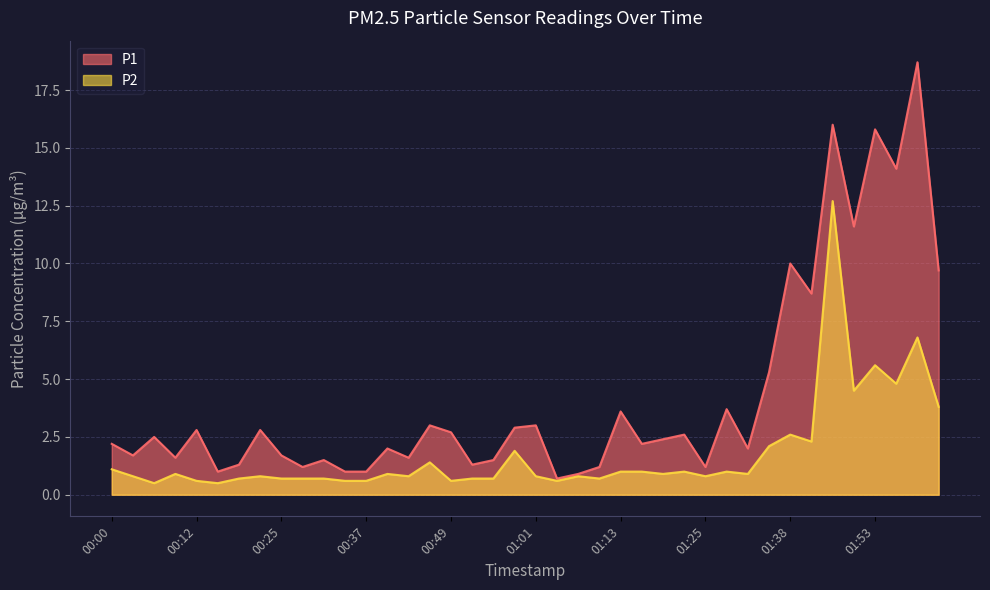

At how many categories does at least one series exceed 14?

4